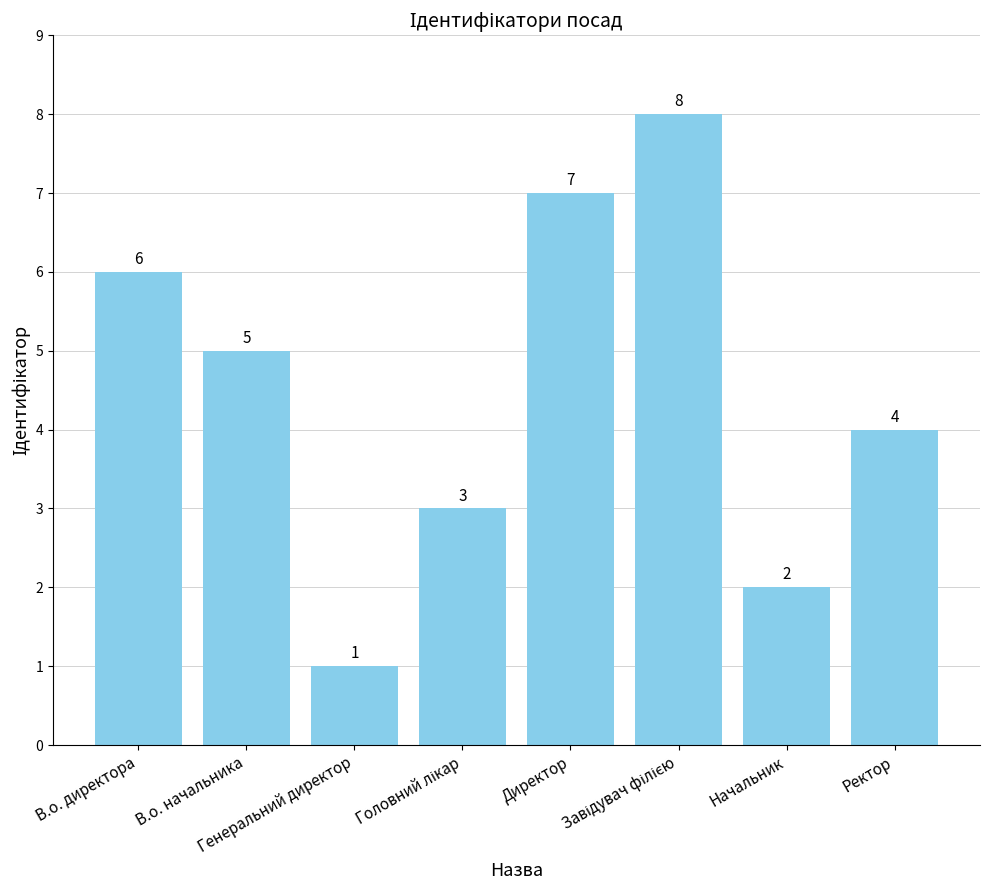

What is the value of the 8th bar from the left?

4